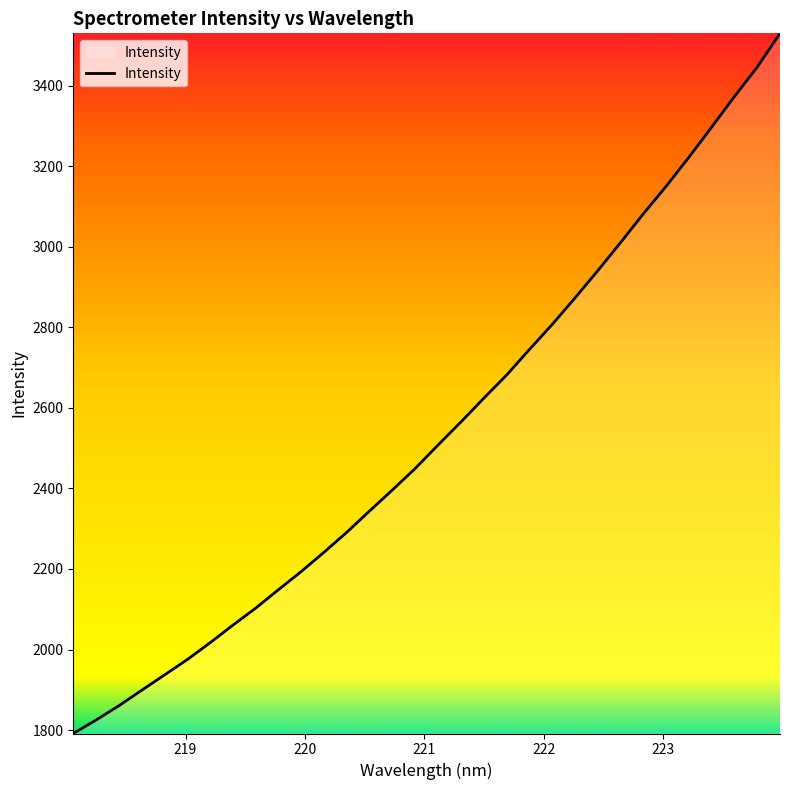

What is the minimum value shown in the chart?

1791.5